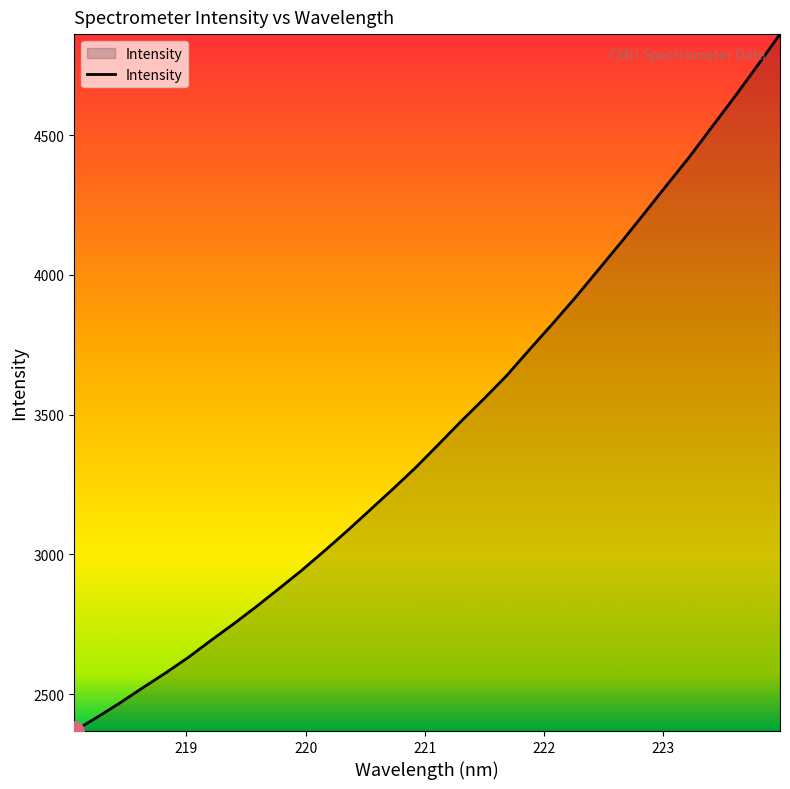

What is the minimum value shown in the chart?

2368.2